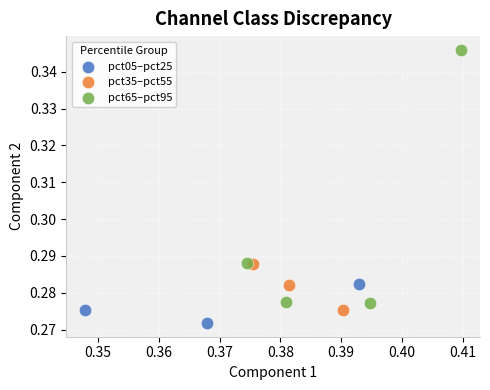

Which series has the largest Y range (max minus min)?

pct65–pct95